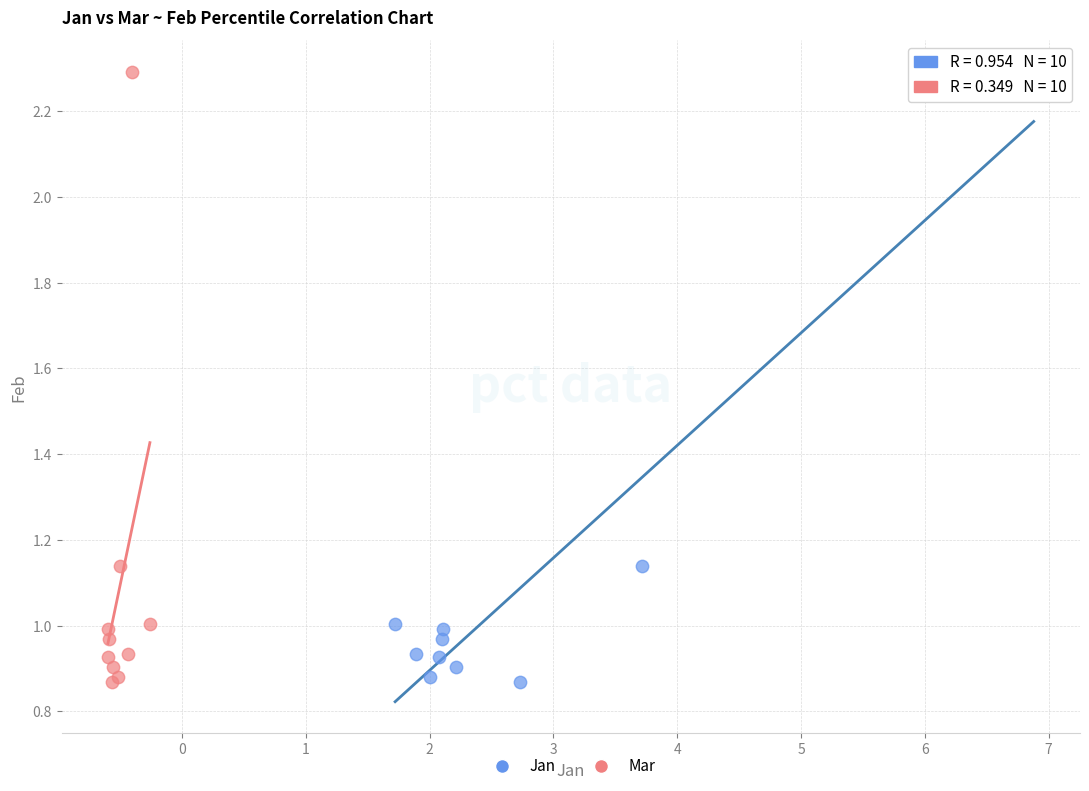

What are all the series names shown in the legend?

Jan, Mar